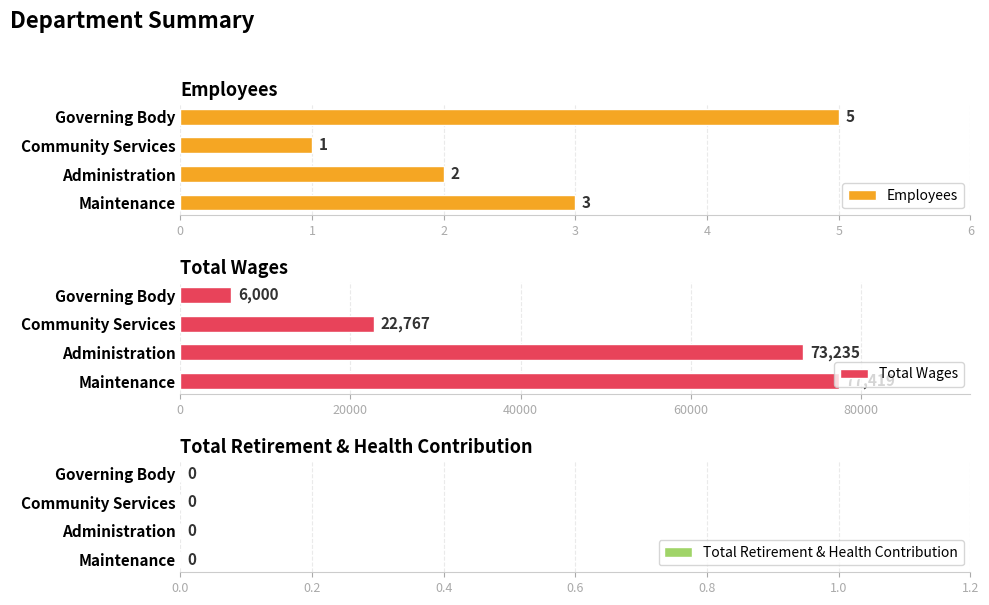

True or false: Total Wages has a value of 6000 at Governing Body.

True